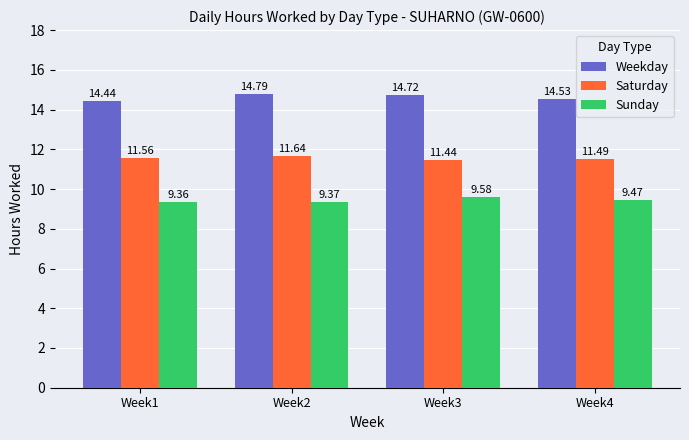

At which category does the chart reach its minimum across all series?

Week1